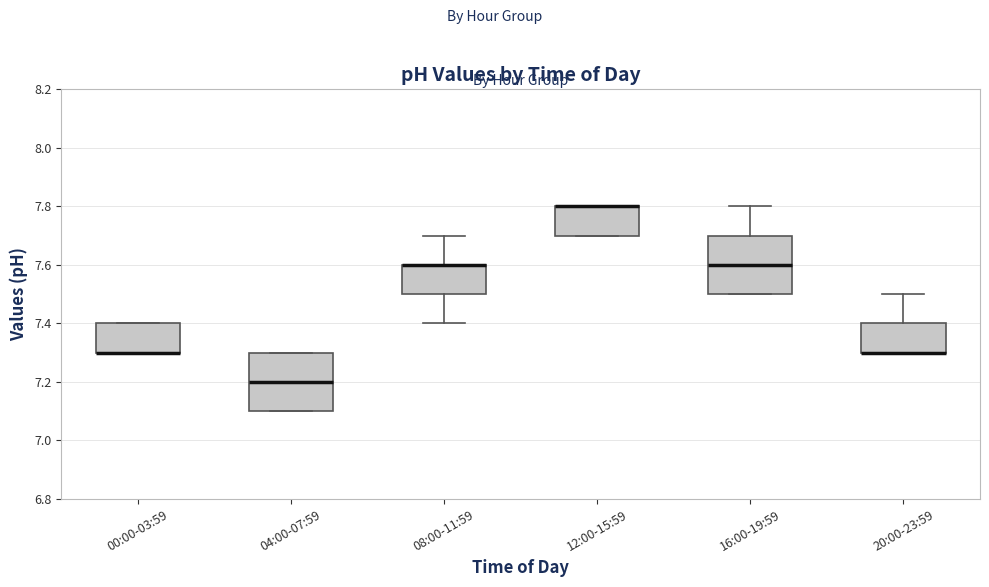

Reading left to right, read every box against the y-axis: the position of its median line, the range the box covers, and the ends of its whiskers. The values are not printed on the chart, so give them approximately, as read against the axis.

00:00-03:59: median 7.3 (drawn on the box's lower edge), box 7.3 to 7.4, whiskers 7.3 to 7.4
04:00-07:59: median 7.2, box 7.1 to 7.3, whiskers 7.1 to 7.3
08:00-11:59: median 7.6 (drawn on the box's upper edge), box 7.5 to 7.6, whiskers 7.4 to 7.7
12:00-15:59: median 7.8 (drawn on the box's upper edge), box 7.7 to 7.8, whiskers 7.7 to 7.8
16:00-19:59: median 7.6, box 7.5 to 7.7, whiskers 7.5 to 7.8
20:00-23:59: median 7.3 (drawn on the box's lower edge), box 7.3 to 7.4, whiskers 7.3 to 7.5